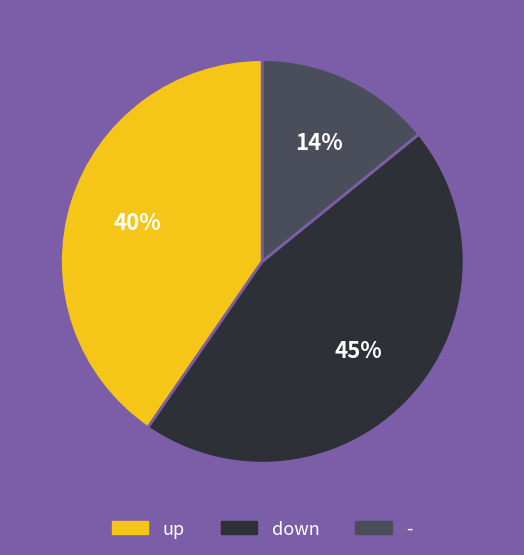

Is down the majority of the pie?

No